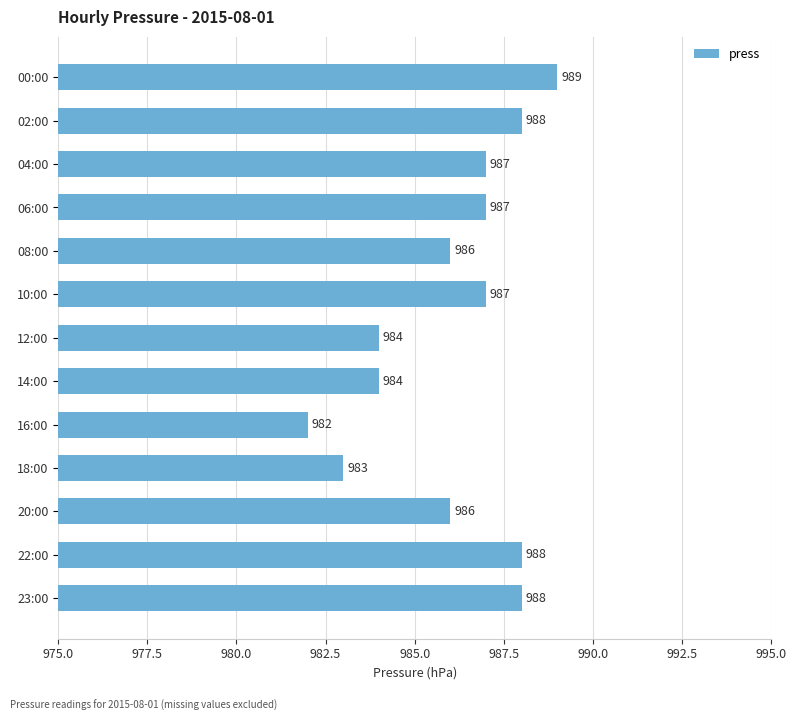

Reading bottom to top, list all the values displayed in this chart.

23:00=988	22:00=988	20:00=986	18:00=983	16:00=982	14:00=984	12:00=984	10:00=987	08:00=986	06:00=987	04:00=987	02:00=988	00:00=989